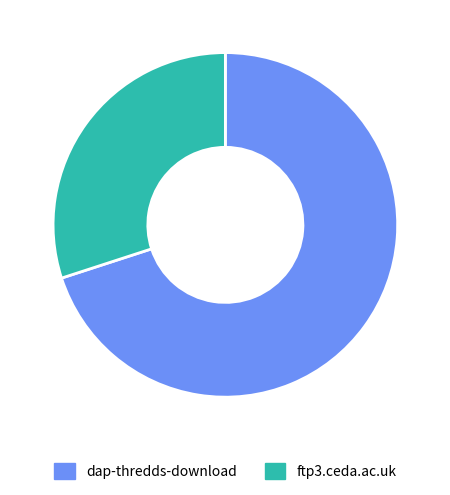

Which slice is the smallest?

ftp3.ceda.ac.uk